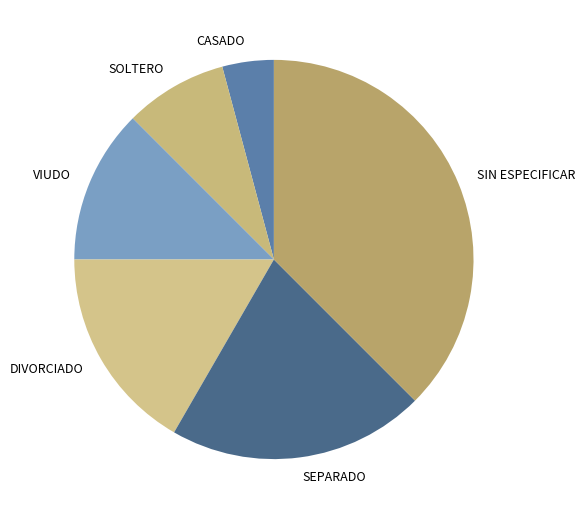

Rank the categories by value from highest to lowest.

SIN ESPECIFICAR, SEPARADO, DIVORCIADO, VIUDO, SOLTERO, CASADO